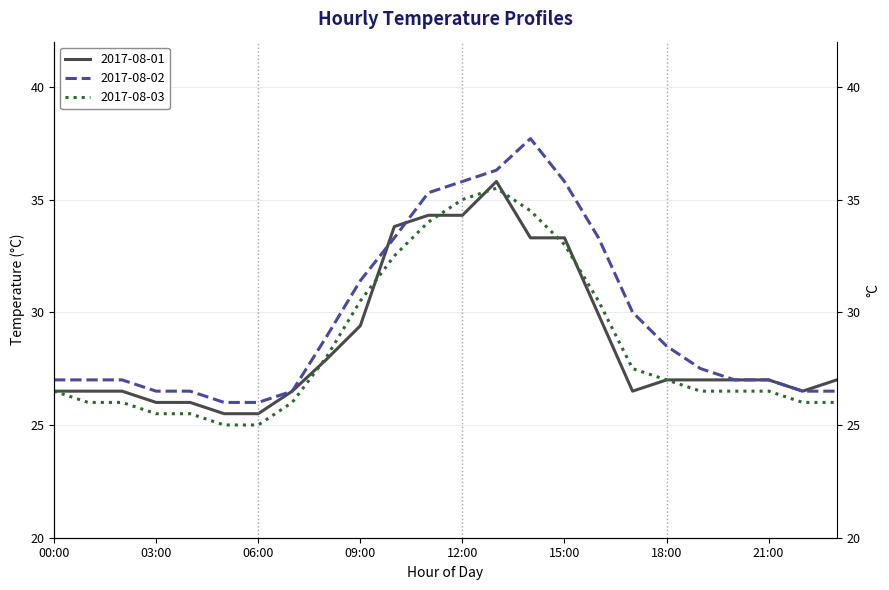

What is the smallest value displayed?

25.0